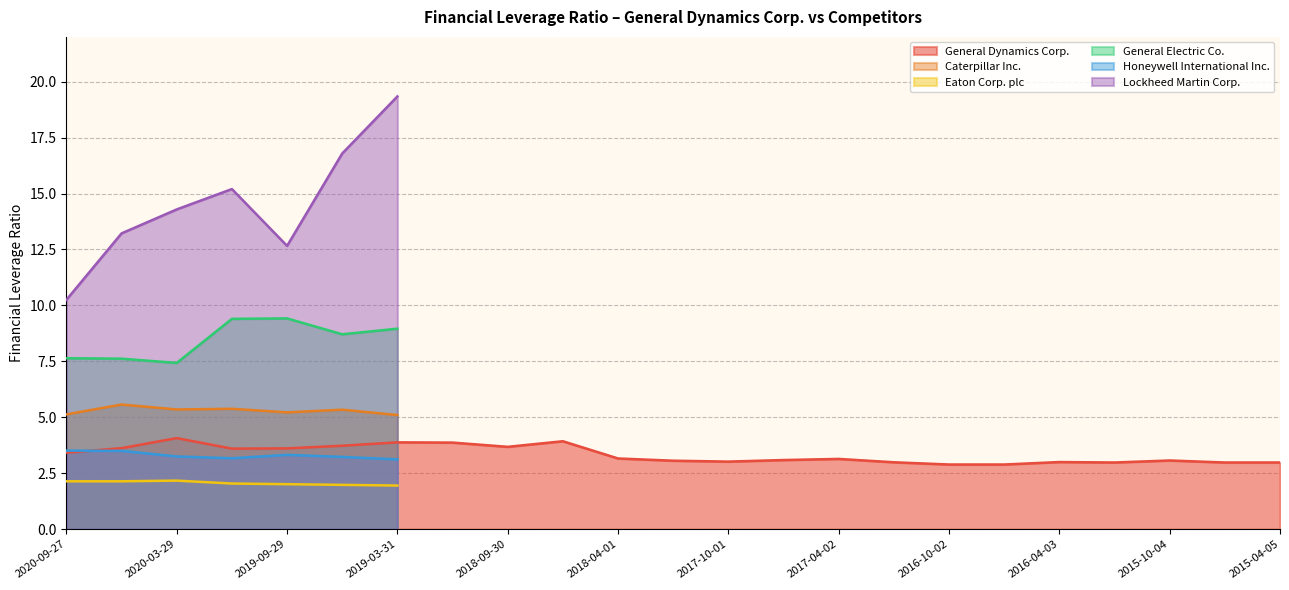

At which category does General Electric Co. reach its first local peak?

2019-09-29